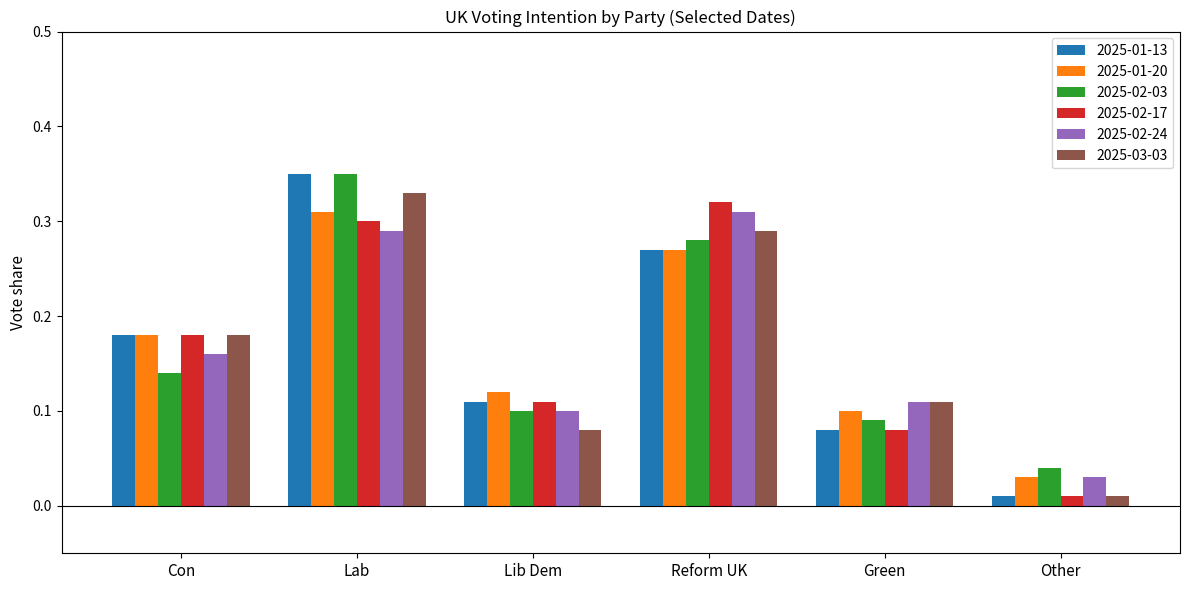

At how many categories does at least one series exceed 0?

6